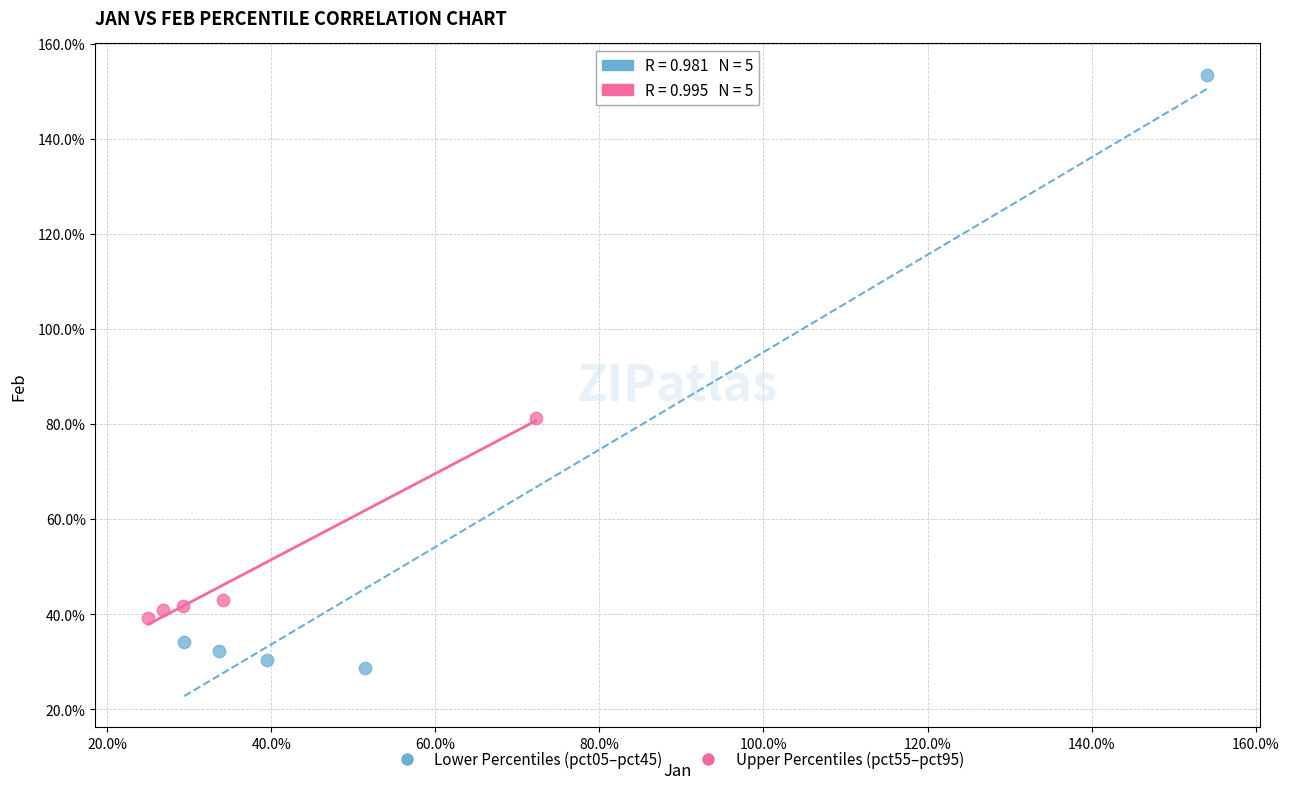

Which series has the largest Y range (max minus min)?

Lower Percentiles (pct05–pct45)